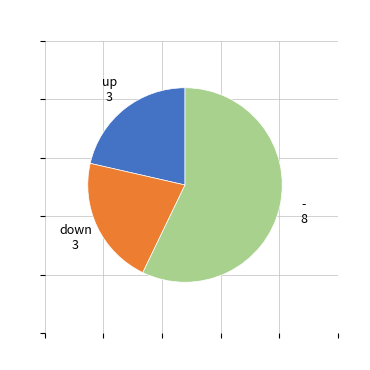

Which category accounts for the majority?

-